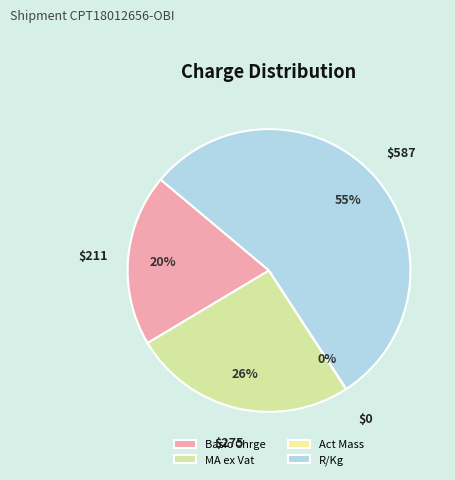

To the nearest percent, what percentage of the pie is Basic Chrge?

20%